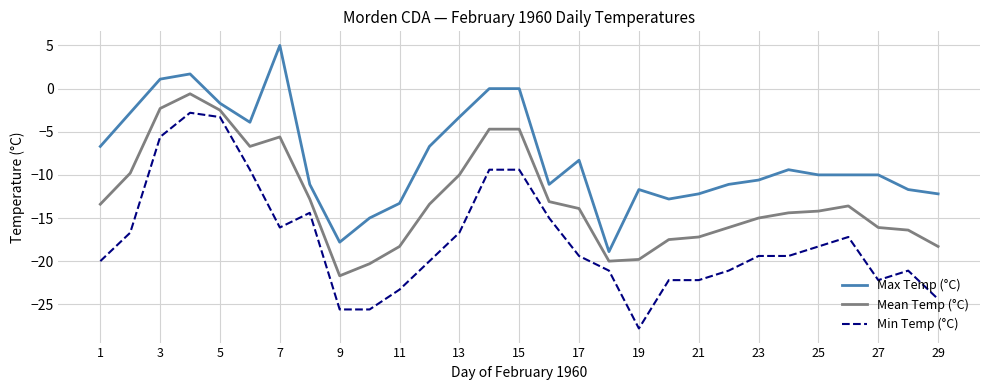

True or false: Mean Temp (°C) and Min Temp (°C) intersect in this chart.

False